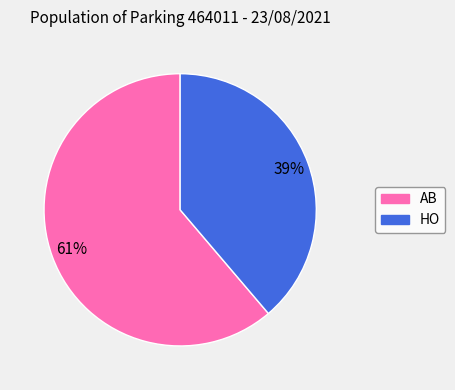

Combined, do HO and AB account for over 50%?

Yes